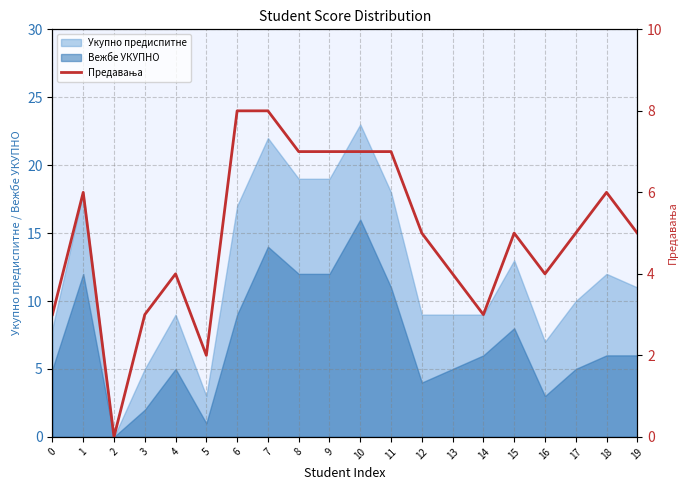

How many categories are shown in the chart?

20